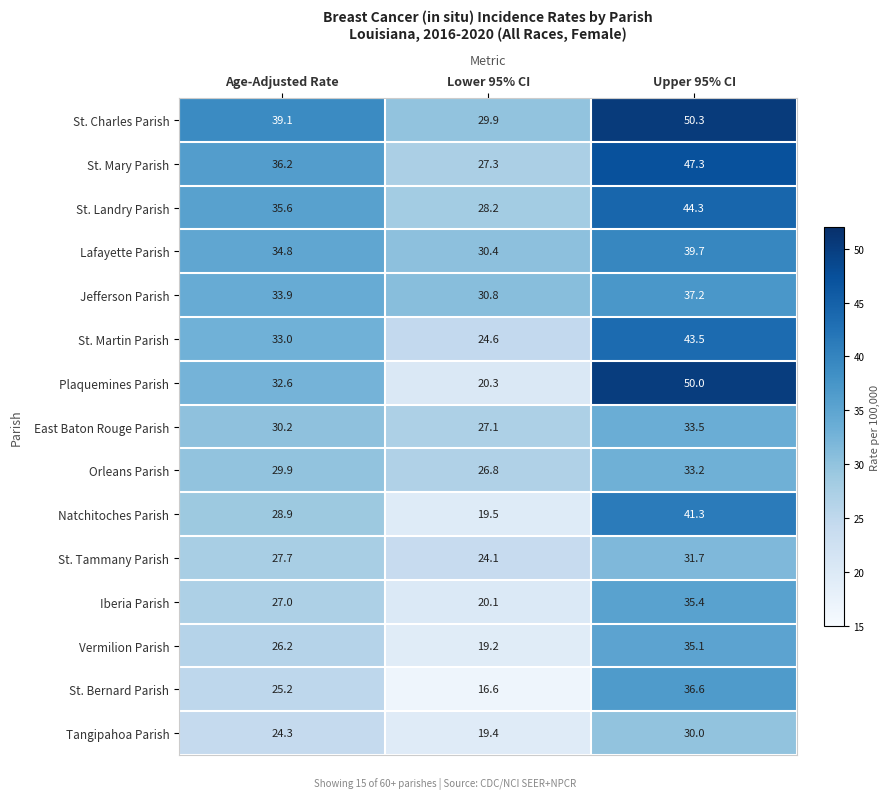

What is the difference between the highest and lowest values at Lower 95% CI?

14.2